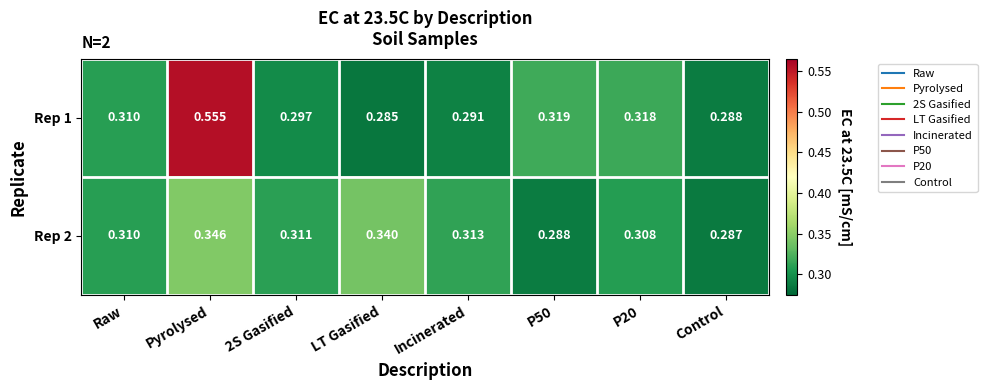

At which label does Rep 2 reach its peak?

Pyrolysed